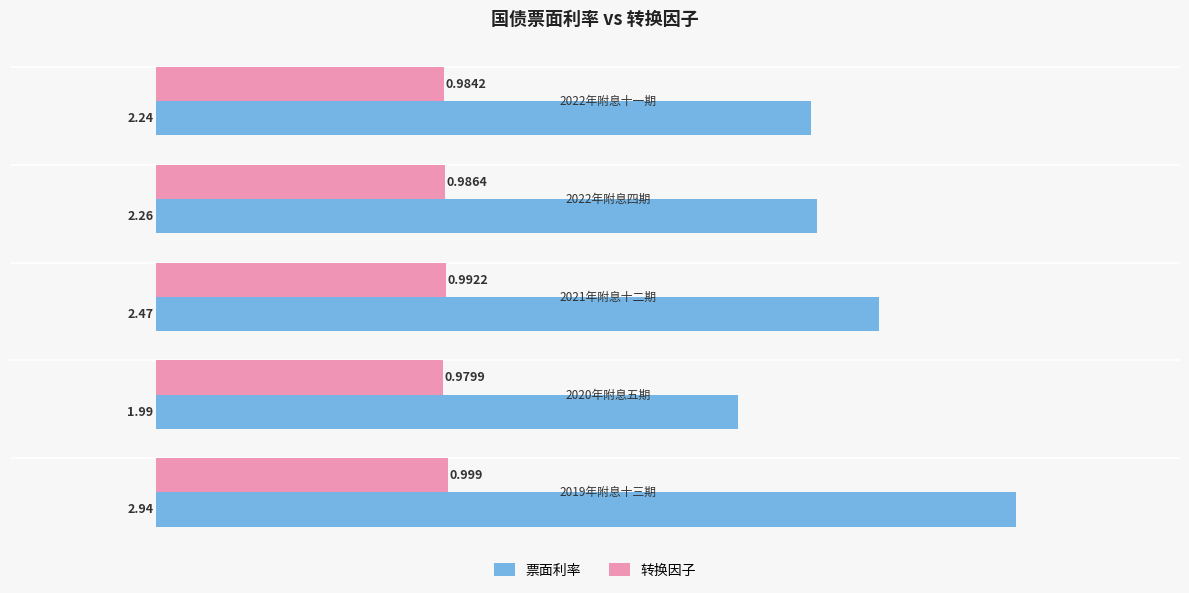

Which series has the largest total across all categories?

票面利率